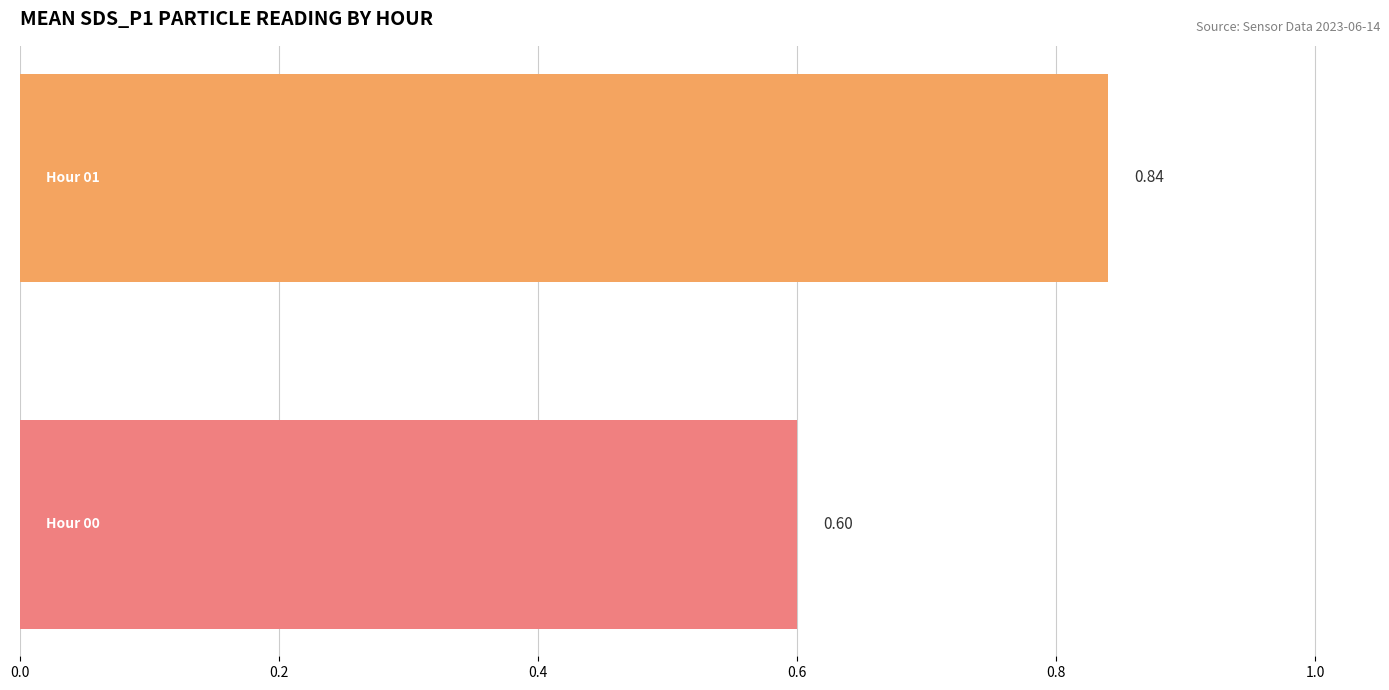

How many series are shown in this chart?

1